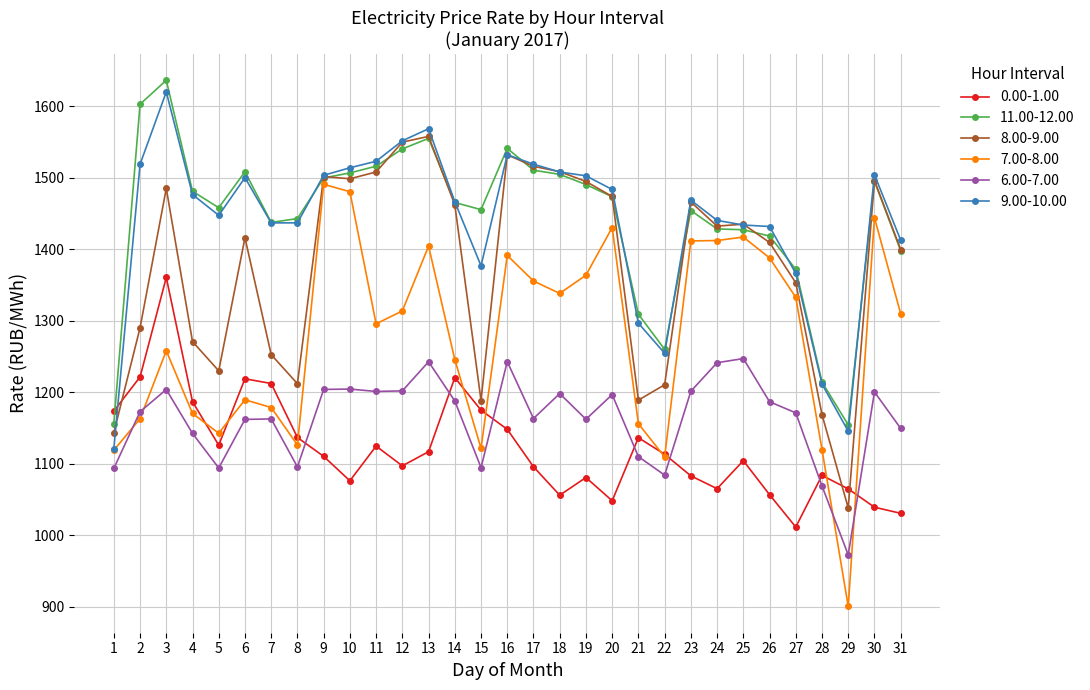

True or false: 6.00-7.00 and 8.00-9.00 cross at least once.

False